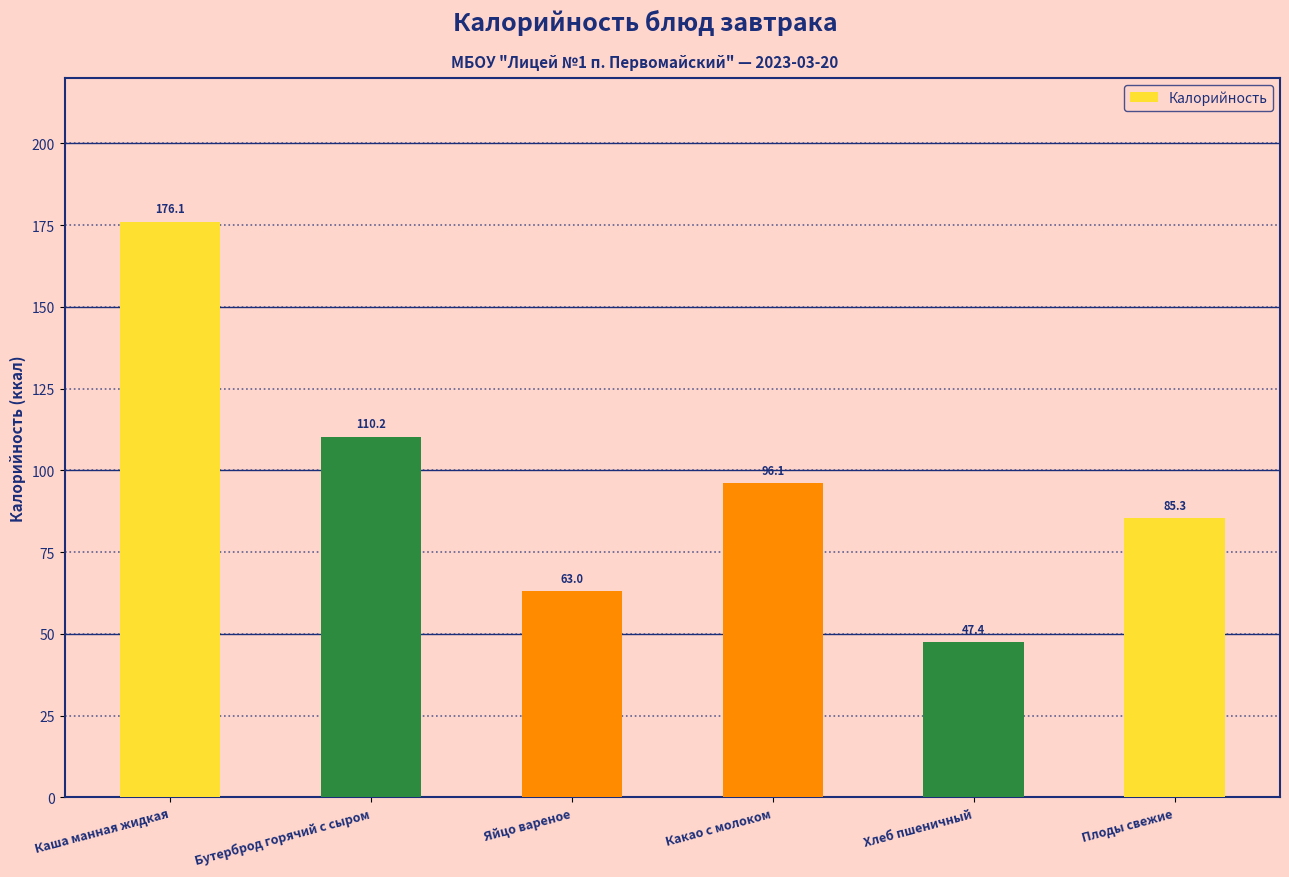

Are the bars grouped side by side (vs. stacked)?

No